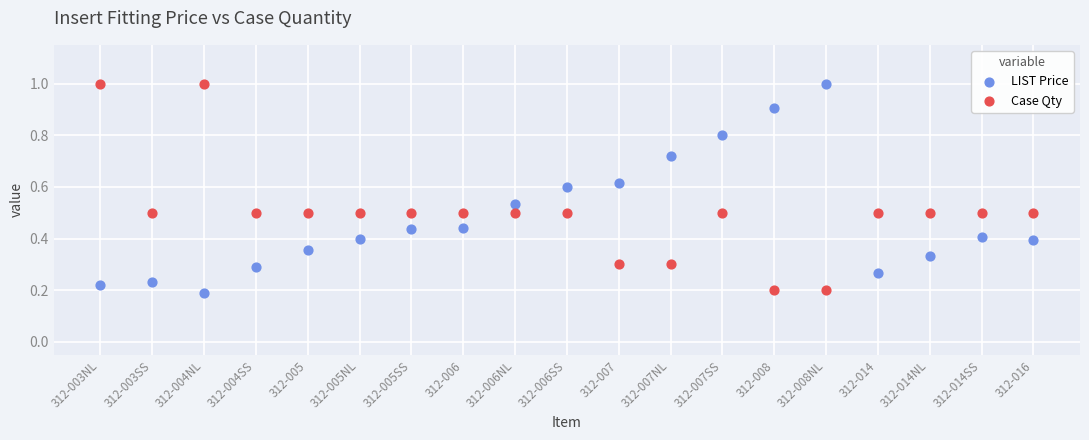

Across all data points, what is the range of Y values (max minus min)?

0.8